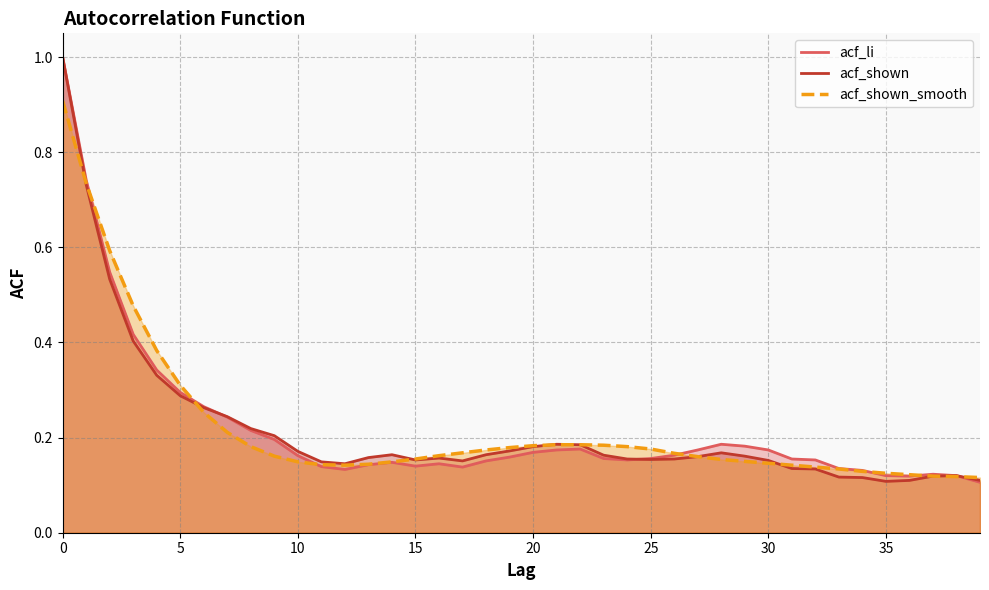

True or false: acf_shown has a value of 0.1 at 32.

True